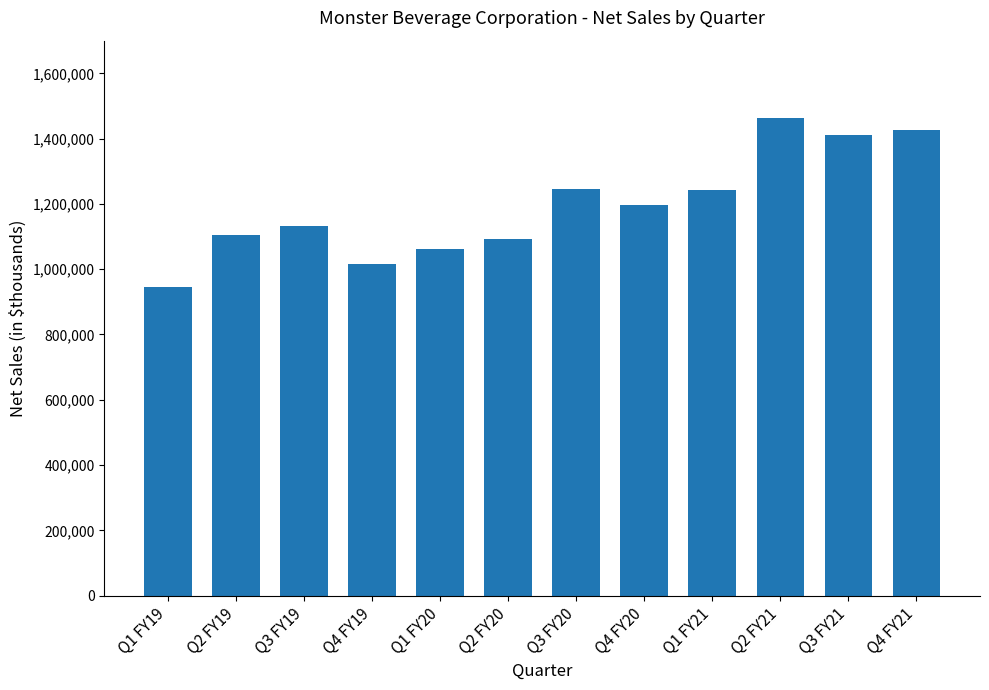

Which label corresponds to the smallest value in the chart?

Q1 FY19